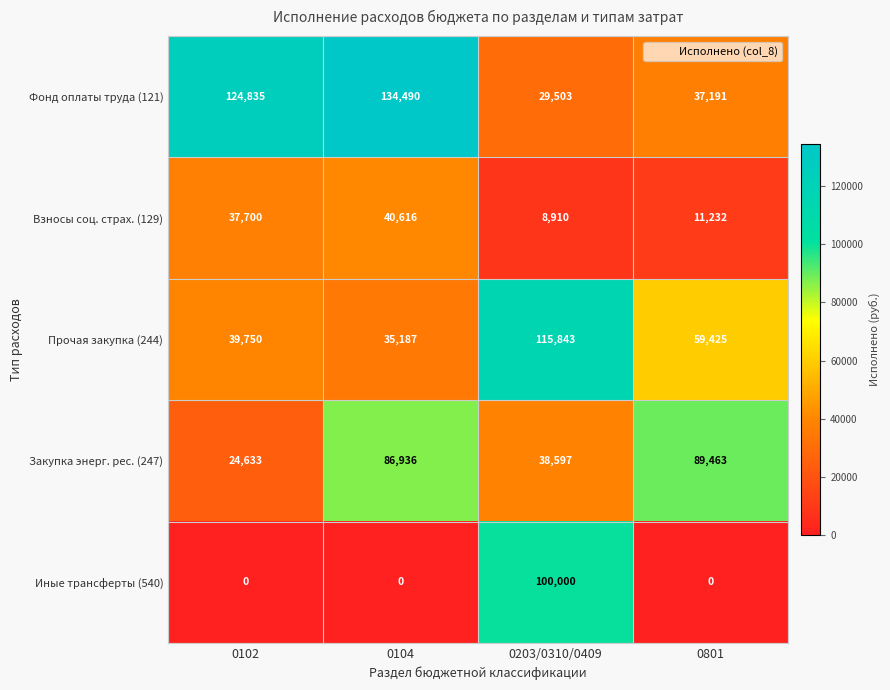

How many distinct data groups are displayed?

5